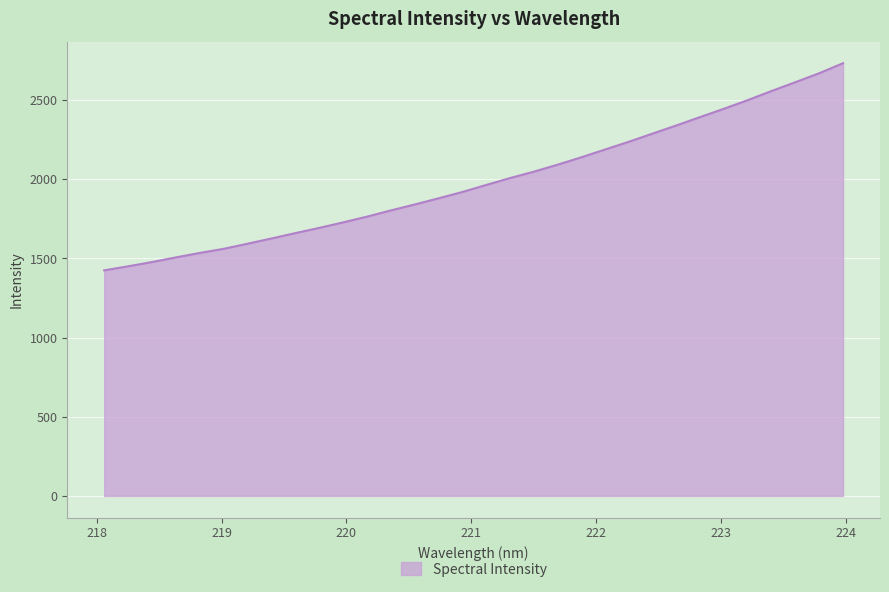

What is the minimum value shown in the chart?

1425.0